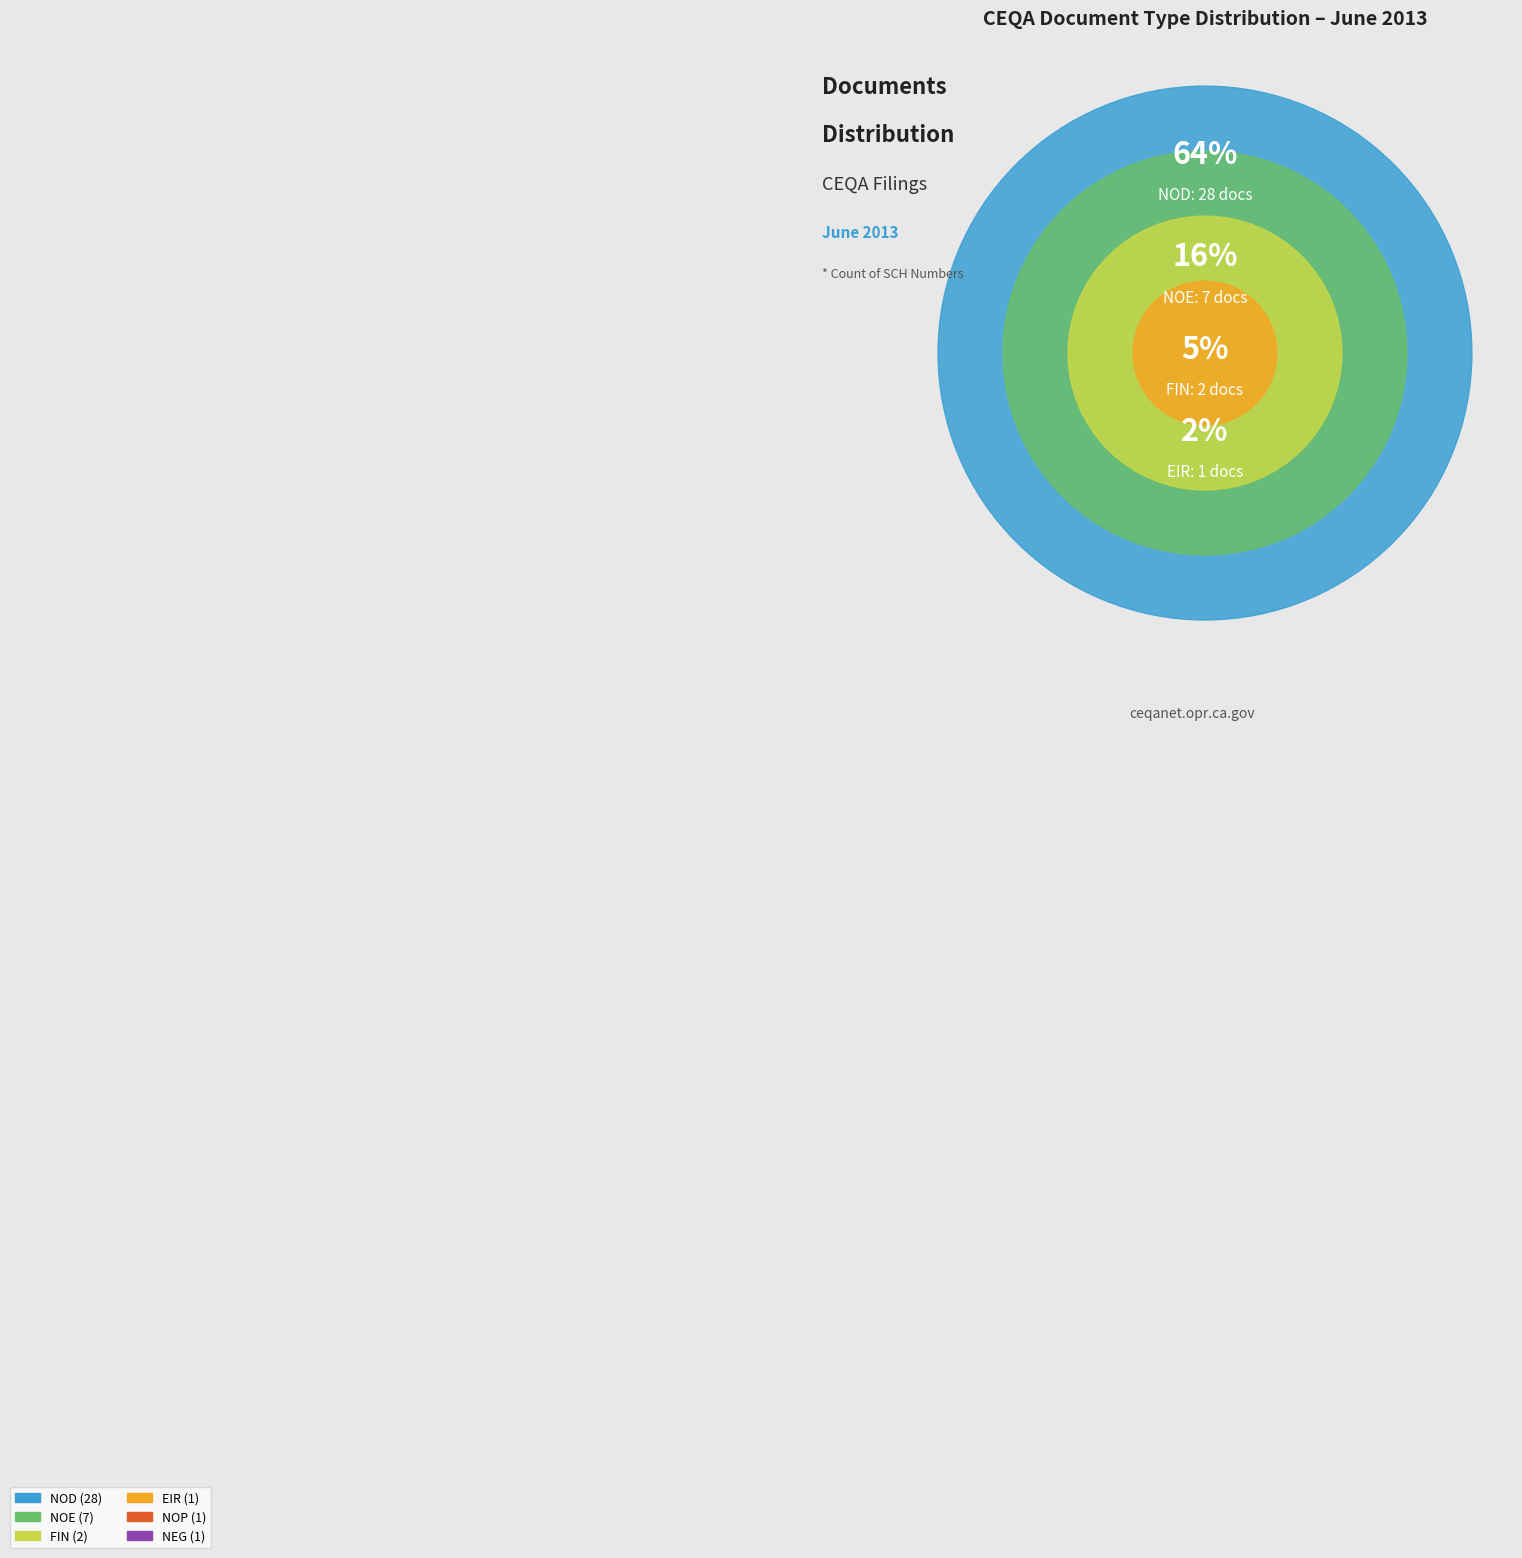

True or false: SIR accounts for 1% of the total.

False